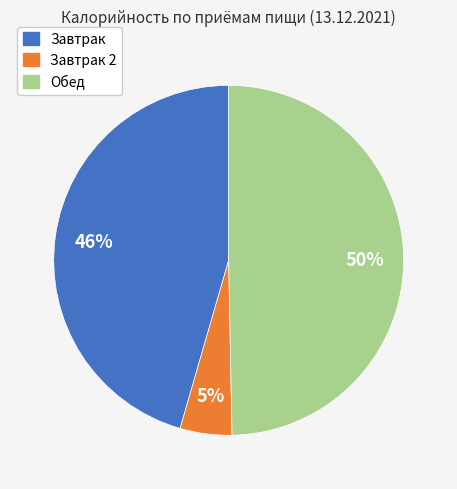

To the nearest percent, what is the difference between the largest and smallest slice percentages?

45%